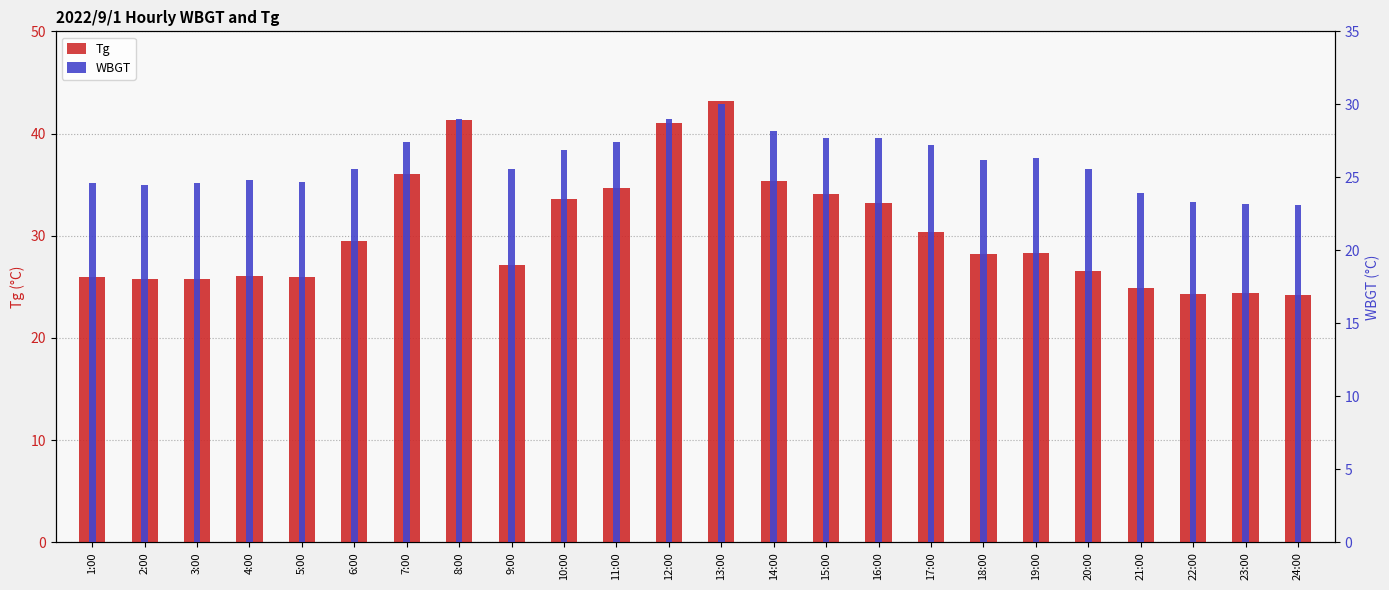

The WBGT series shows 23.2 at 23:00. True or false?

True